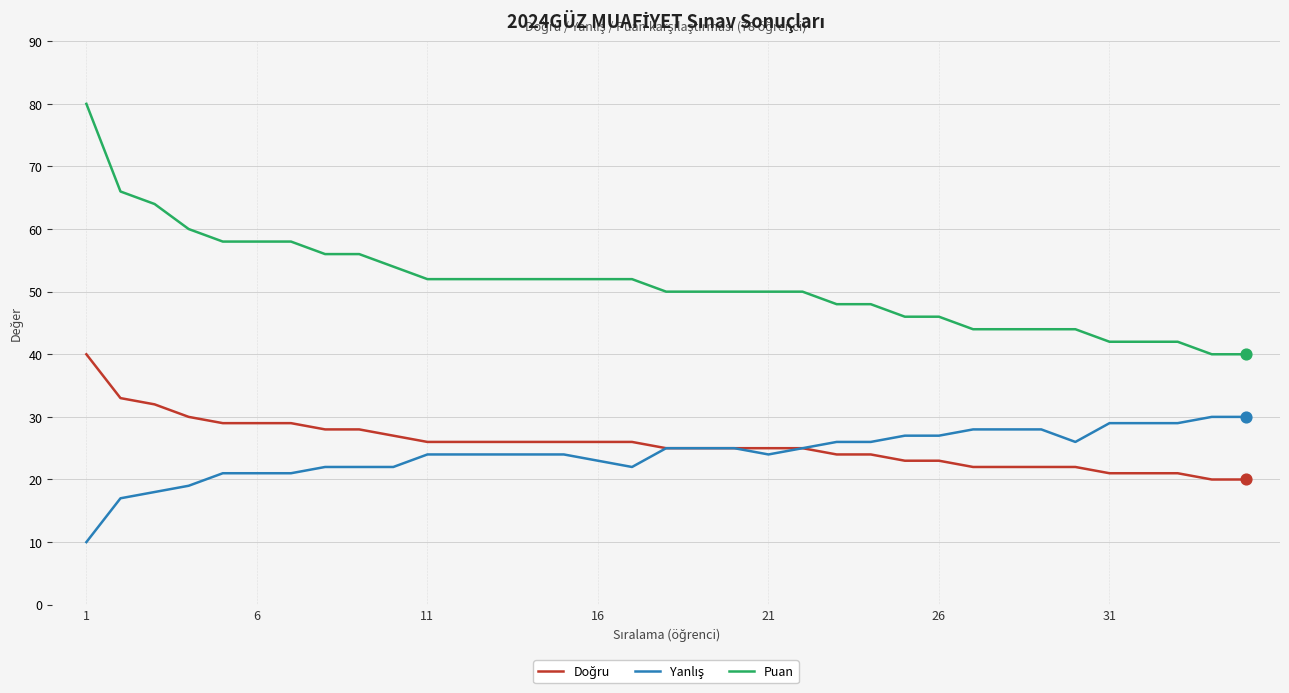

Which series has the largest total across all categories?

Puan